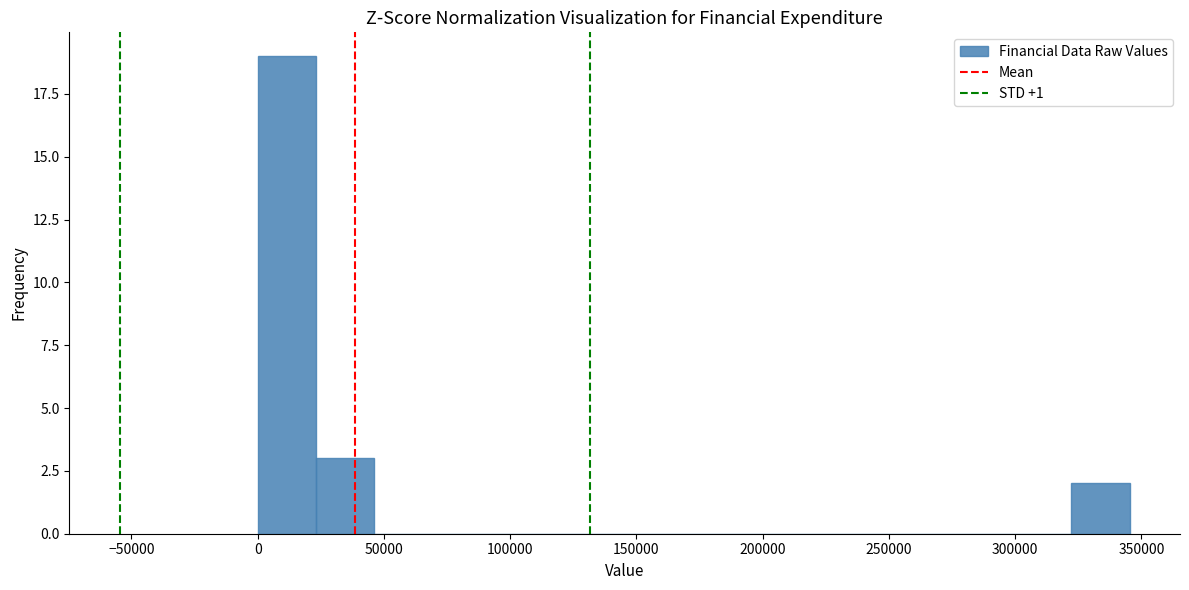

Which range on the x-axis has the tallest bar?

0 to 25000